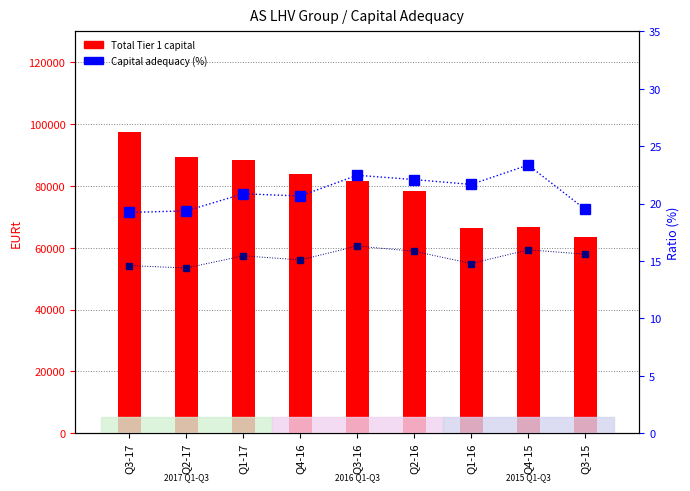

How many values in the Capital adequacy (%) series are below 20?

3